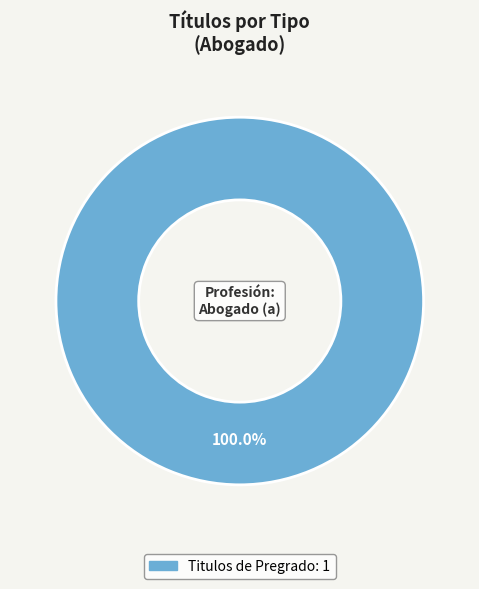

Is there a majority slice in this chart?

Yes